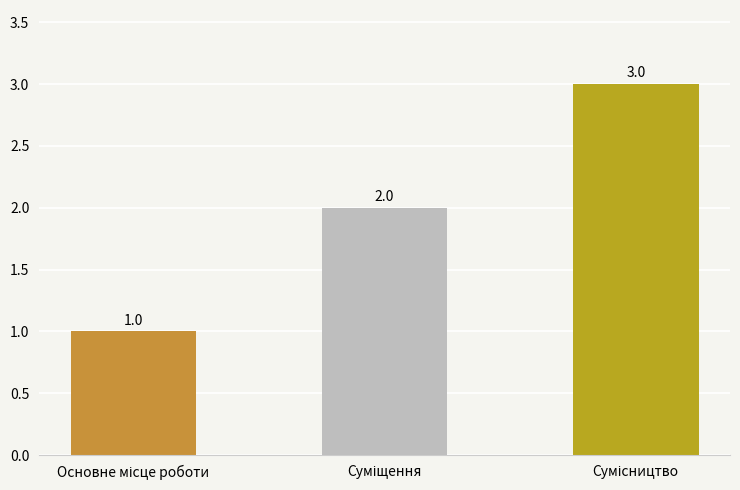

What is the value of the 3rd bar from the left?

3